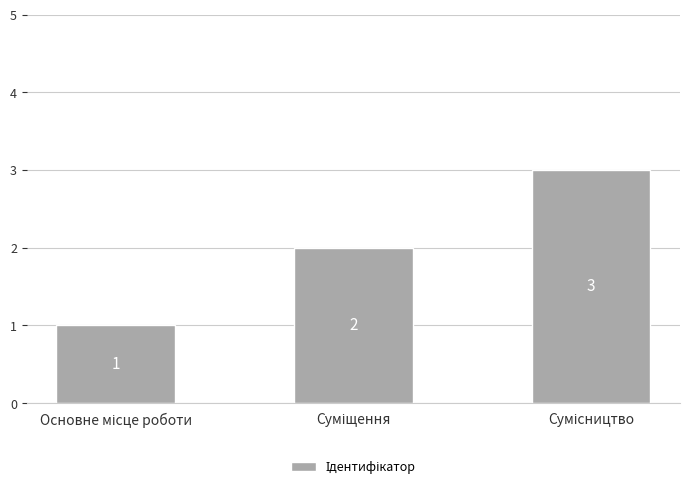

How many values are between 1 and 3?

3